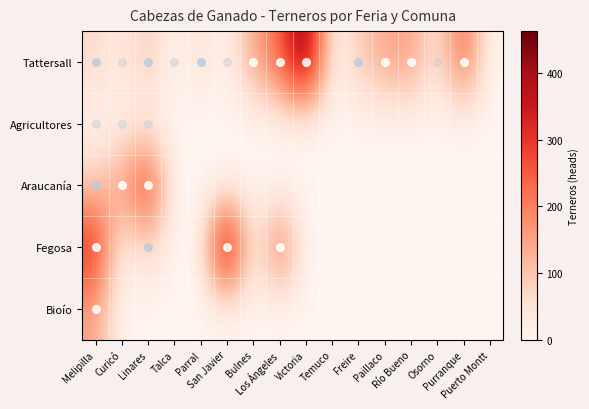

Reading right to left, transcribe all the data shown in this chart.

Tattersall: Puerto Montt=0	Purranque=247	Osorno=31	Río Bueno=161	Paillaco=142	Freire=88	Temuco=0	Victoria=463	Los Ángeles=231	Bulnes=141	San Javier=4	Parral=51	Talca=3	Linares=98	Curicó=27	Melipilla=69
Agricultores: Puerto Montt=0	Purranque=0	Osorno=0	Río Bueno=0	Paillaco=0	Freire=0	Temuco=0	Victoria=0	Los Ángeles=0	Bulnes=0	San Javier=0	Parral=0	Talca=0	Linares=19	Curicó=12	Melipilla=5
Araucanía: Puerto Montt=0	Purranque=0	Osorno=0	Río Bueno=0	Paillaco=0	Freire=0	Temuco=0	Victoria=0	Los Ángeles=0	Bulnes=0	San Javier=0	Parral=0	Talca=0	Linares=307	Curicó=161	Melipilla=90
Fegosa: Puerto Montt=0	Purranque=0	Osorno=0	Río Bueno=0	Paillaco=0	Freire=0	Temuco=0	Victoria=0	Los Ángeles=247	Bulnes=0	San Javier=463	Parral=0	Talca=0	Linares=80	Curicó=0	Melipilla=330
Bioío: Puerto Montt=0	Purranque=0	Osorno=0	Río Bueno=0	Paillaco=0	Freire=0	Temuco=0	Victoria=0	Los Ángeles=0	Bulnes=0	San Javier=0	Parral=0	Talca=0	Linares=0	Curicó=0	Melipilla=148